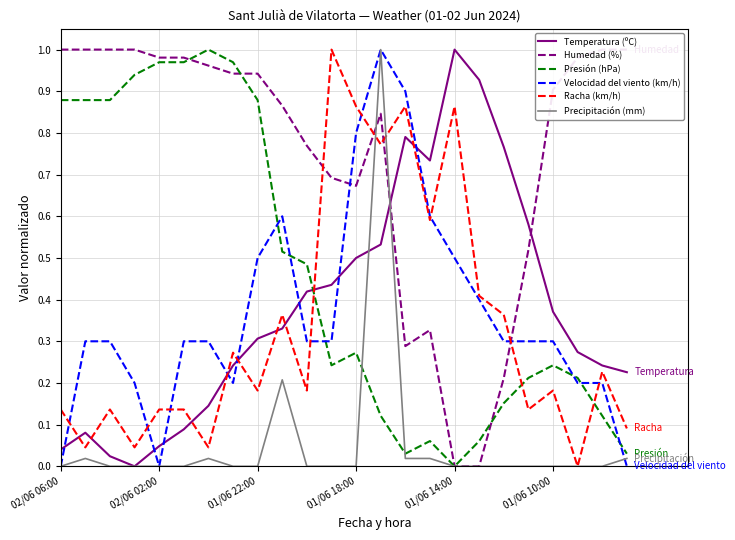

How many data points in Humedad (%) are above 0?

22